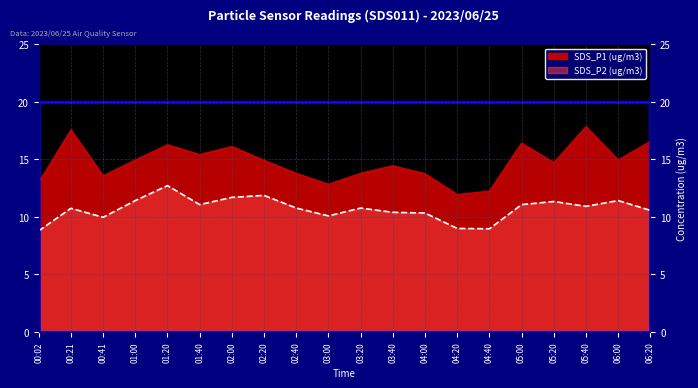

What is the smallest value displayed?

8.8